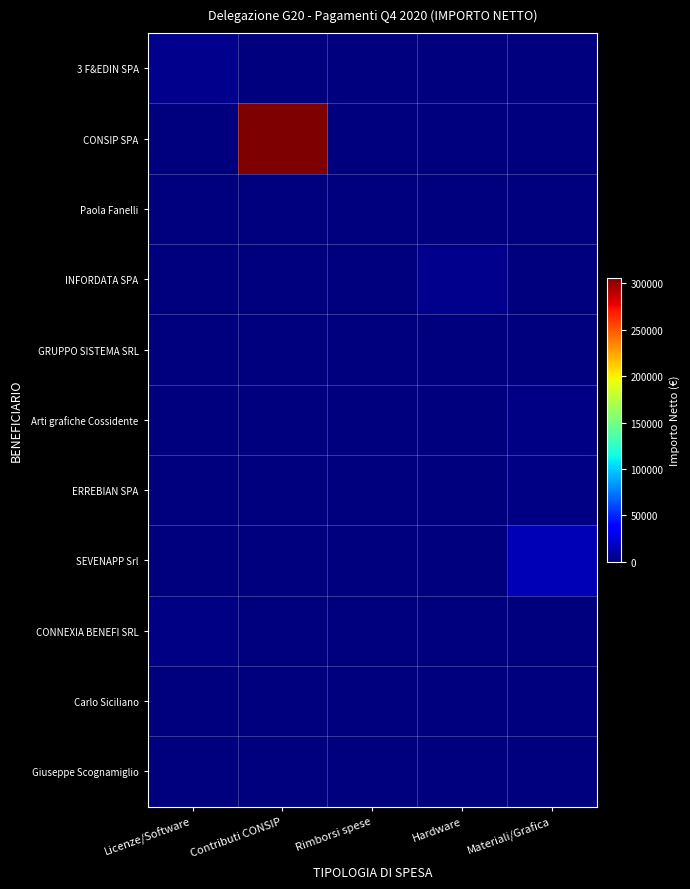

Reading right to left, transcribe all the data shown in this chart.

3 F&EDIN SPA: Materiali/Grafica=0.0	Hardware=0.0	Rimborsi spese=0.0	Contributi CONSIP=0.0	Licenze/Software=4776.3
CONSIP SPA: Materiali/Grafica=0.0	Hardware=0.0	Rimborsi spese=0.0	Contributi CONSIP=305976.0	Licenze/Software=0.0
Paola Fanelli: Materiali/Grafica=0.0	Hardware=0.0	Rimborsi spese=51.5	Contributi CONSIP=0.0	Licenze/Software=0.0
INFORDATA SPA: Materiali/Grafica=0.0	Hardware=4587.4	Rimborsi spese=0.0	Contributi CONSIP=0.0	Licenze/Software=0.0
GRUPPO SISTEMA SRL: Materiali/Grafica=0.0	Hardware=0.0	Rimborsi spese=0.0	Contributi CONSIP=0.0	Licenze/Software=122.1
Arti grafiche Cossidente: Materiali/Grafica=2301.8	Hardware=0.0	Rimborsi spese=0.0	Contributi CONSIP=0.0	Licenze/Software=0.0
ERREBIAN SPA: Materiali/Grafica=1673.6	Hardware=0.0	Rimborsi spese=0.0	Contributi CONSIP=0.0	Licenze/Software=0.0
SEVENAPP Srl: Materiali/Grafica=14962.5	Hardware=0.0	Rimborsi spese=0.0	Contributi CONSIP=0.0	Licenze/Software=0.0
CONNEXIA BENEFI SRL: Materiali/Grafica=0.0	Hardware=0.0	Rimborsi spese=0.0	Contributi CONSIP=0.0	Licenze/Software=2350.0
Carlo Siciliano: Materiali/Grafica=0.0	Hardware=0.0	Rimborsi spese=26.5	Contributi CONSIP=0.0	Licenze/Software=0.0
Giuseppe Scognamiglio: Materiali/Grafica=0.0	Hardware=0.0	Rimborsi spese=15.0	Contributi CONSIP=0.0	Licenze/Software=0.0